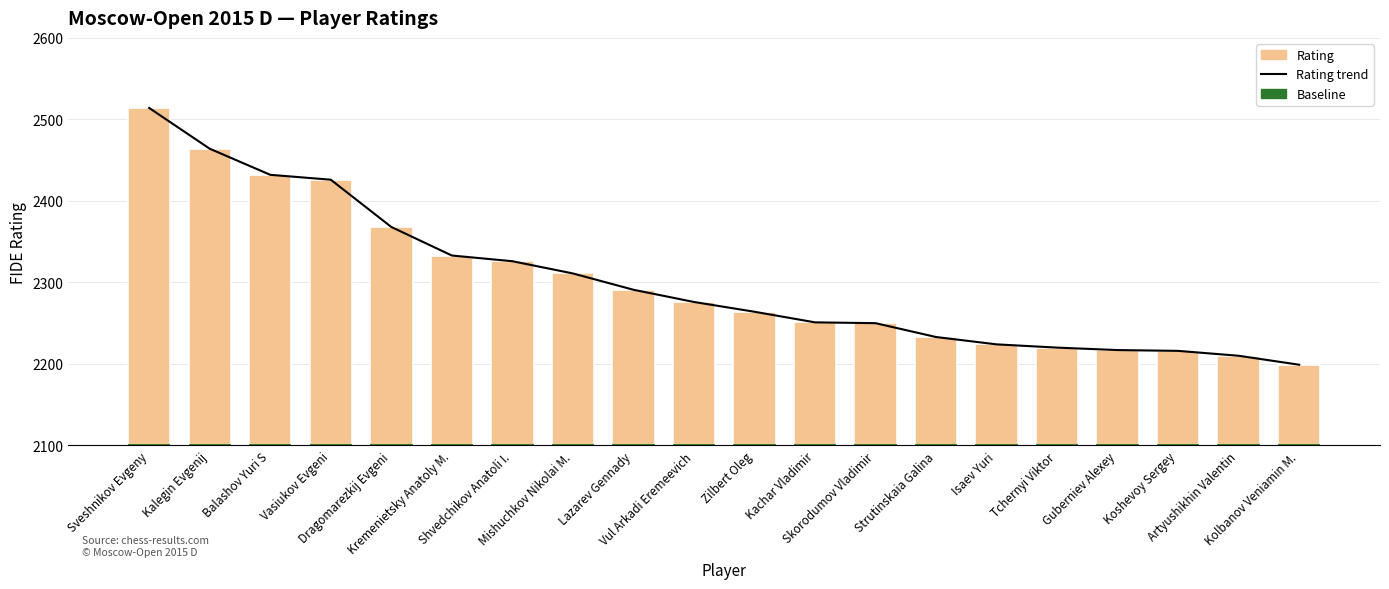

What are all the series names shown in the legend?

Rating trend, Rating, Baseline